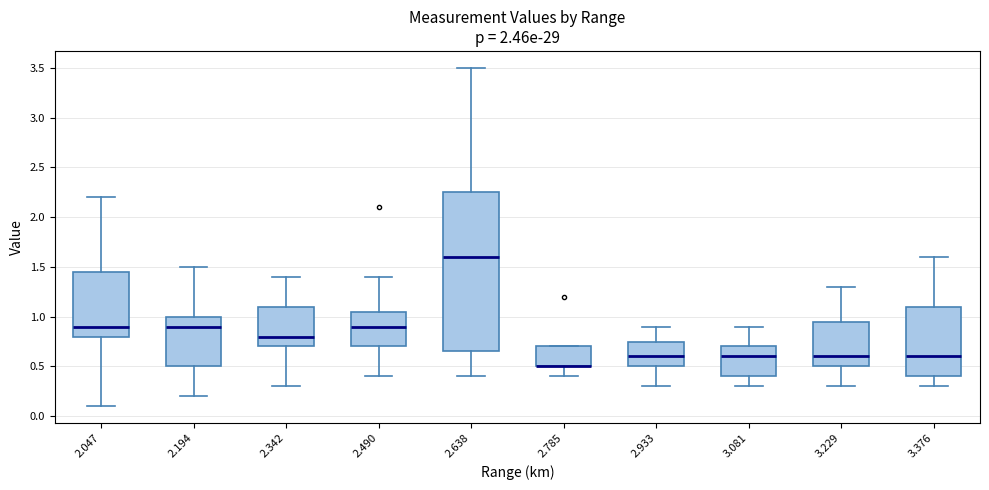

Which box is the tallest, from its lower edge to its upper edge?

2.638